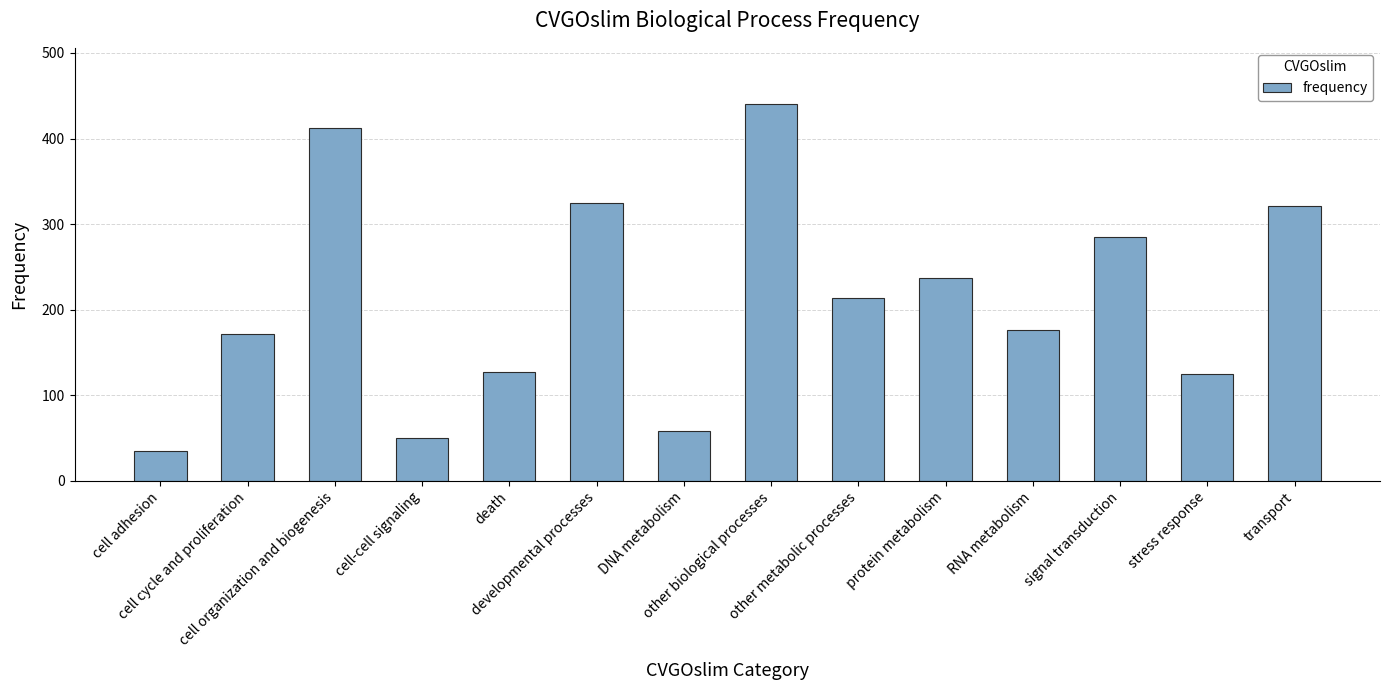

What is the value of the 1st bar from the left?

35